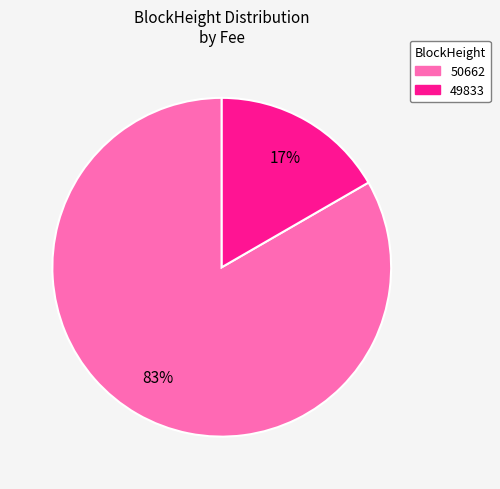

What is the majority slice?

50662